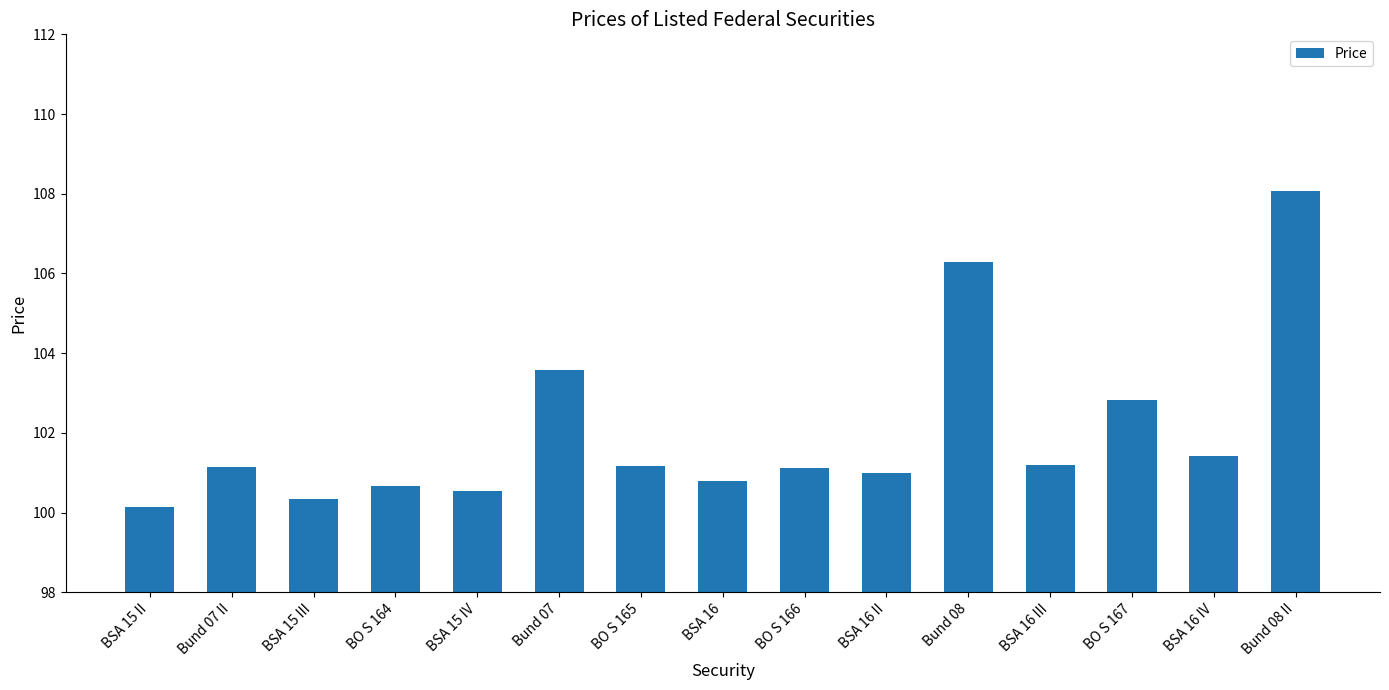

The value at Bund 07 is 63.6. True or false?

False